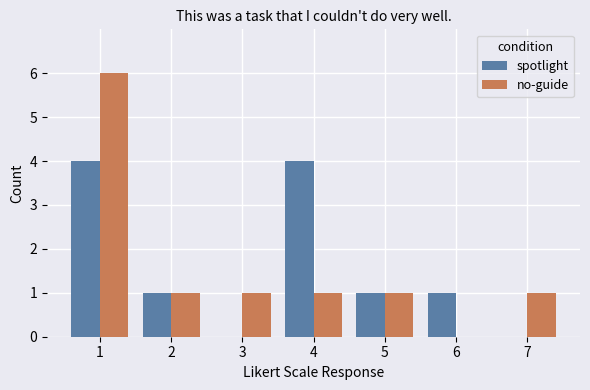

Count the number of data series in this chart.

2